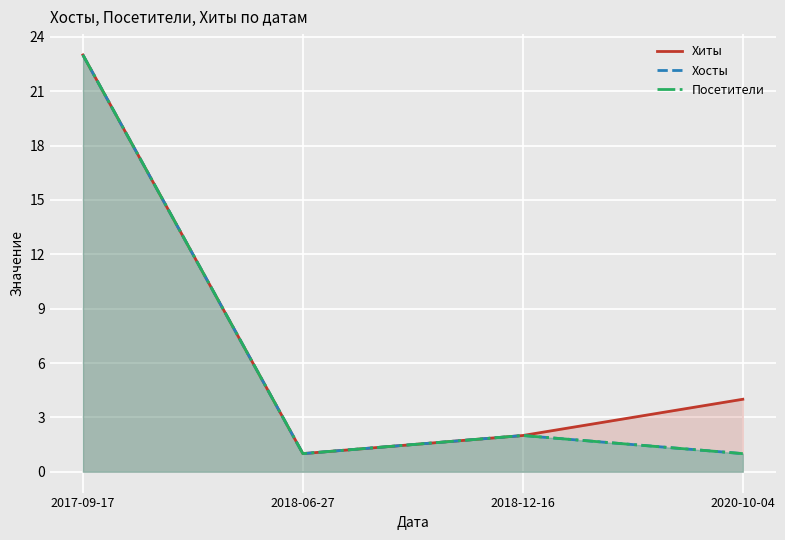

Reading left to right, what are all the values shown in this chart?

Хиты: 23	1	2	4
Хосты: 23	1	2	1
Посетители: 23	1	2	1